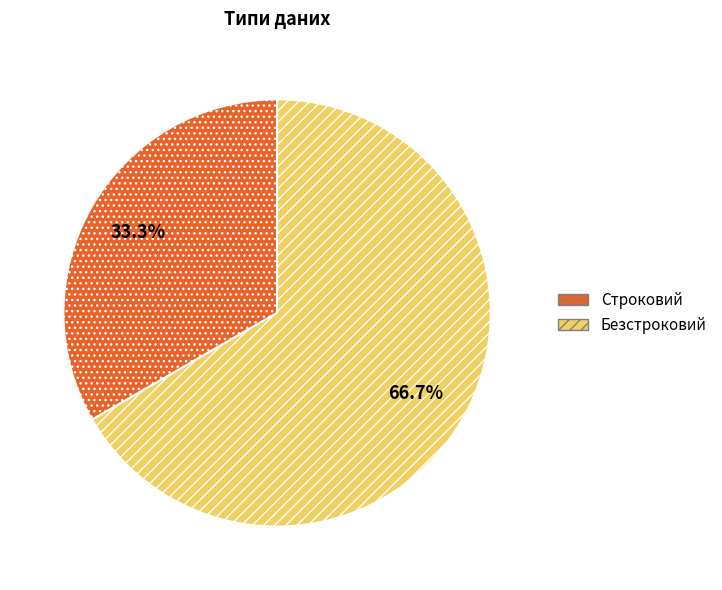

What percentage is the Строковий slice, to the nearest percent?

33%